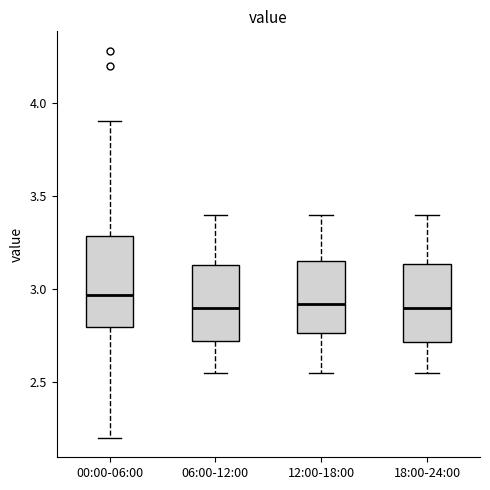

Where does the median line of the box for 12:00-18:00 sit on the y-axis? The values are not printed on the chart, so give them approximately, as read against the axis.

2.90